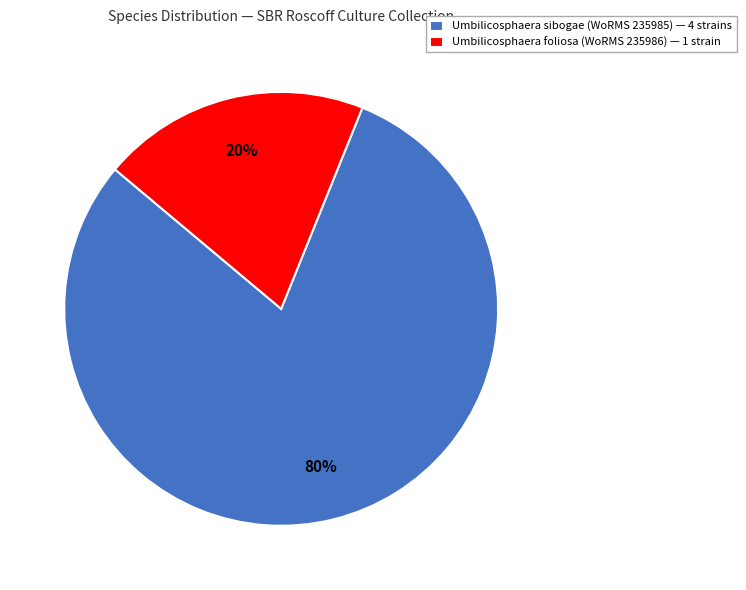

How many slices are in this pie chart?

2